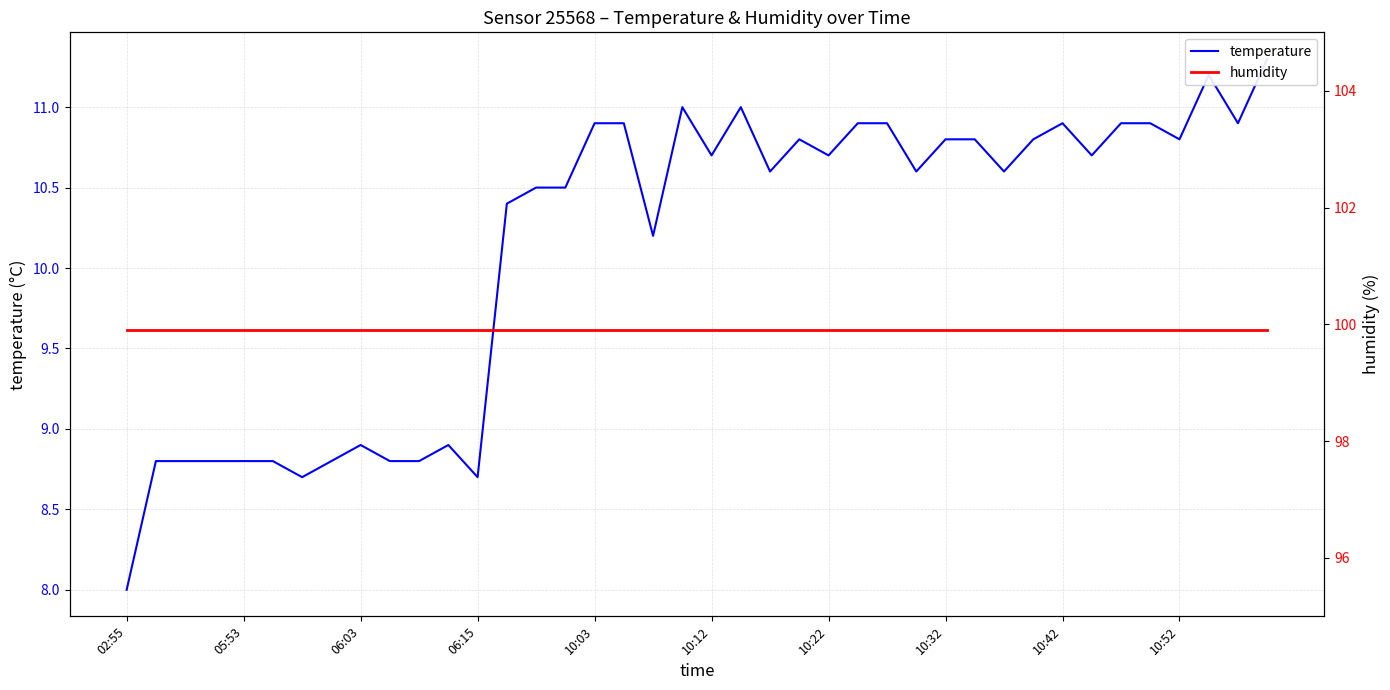

Does the chart display data point markers on the line(s)?

No